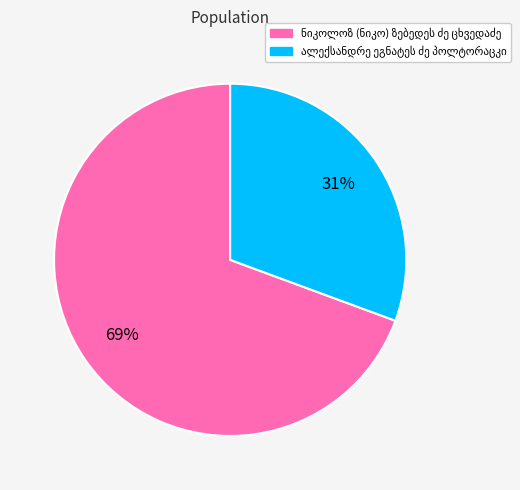

Is there a majority slice in this chart?

Yes